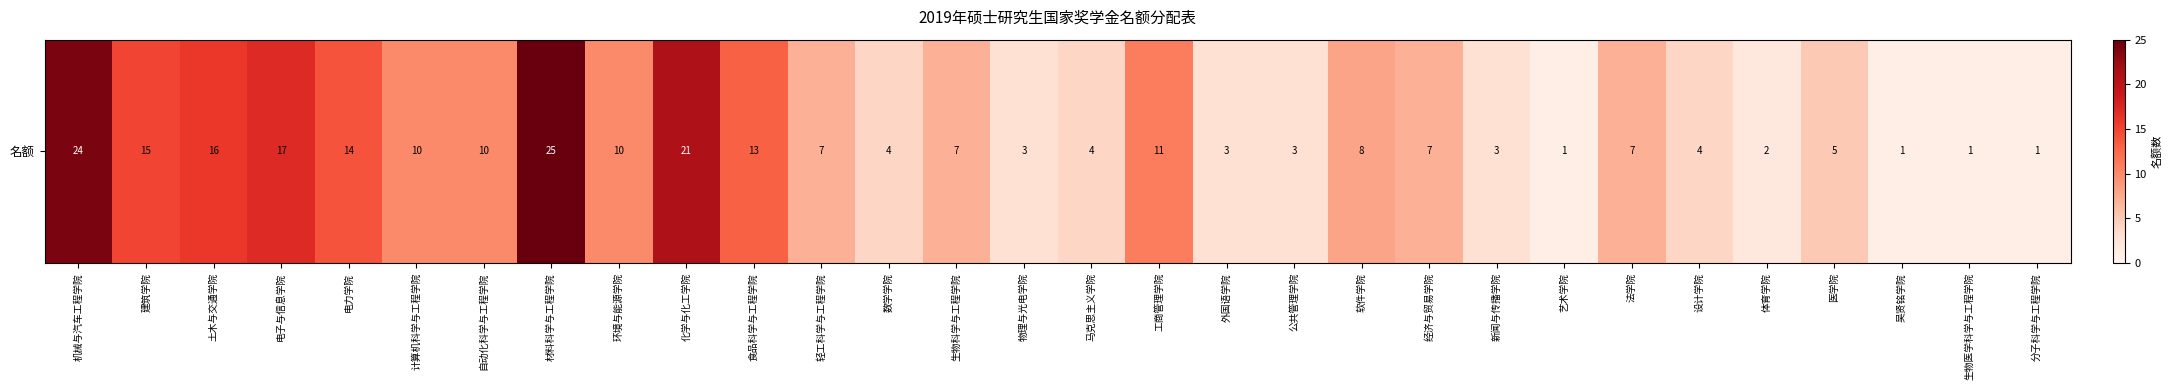

Reading left to right, extract all data points from this chart.

机械与汽车工程学院=24	建筑学院=15	土木与交通学院=16	电子与信息学院=17	电力学院=14	计算机科学与工程学院=10	自动化科学与工程学院=10	材料科学与工程学院=25	环境与能源学院=10	化学与化工学院=21	食品科学与工程学院=13	轻工科学与工程学院=7	数学学院=4	生物科学与工程学院=7	物理与光电学院=3	马克思主义学院=4	工商管理学院=11	外国语学院=3	公共管理学院=3	软件学院=8	经济与贸易学院=7	新闻与传播学院=3	艺术学院=1	法学院=7	设计学院=4	体育学院=2	医学院=5	吴贤铭学院=1	生物医学科学与工程学院=1	分子科学与工程学院=1